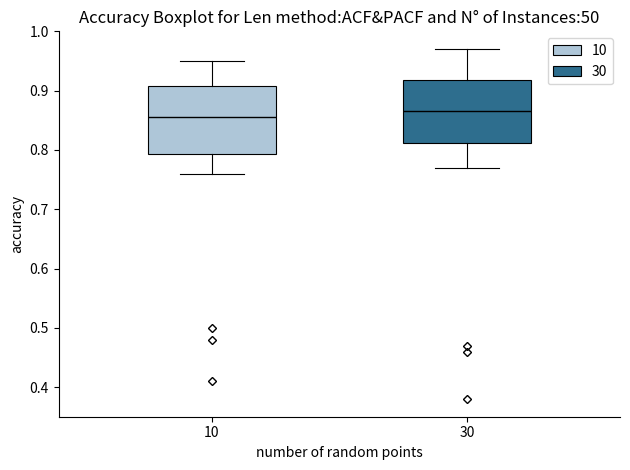

Reading left to right, read every box against the y-axis: the position of its median line, the range the box covers, and the ends of its whiskers. The values are not printed on the chart, so give them approximately, as read against the axis.

10: median 0.86, box 0.79 to 0.91, whiskers 0.76 to 0.95
30: median 0.87, box 0.81 to 0.92, whiskers 0.77 to 0.97